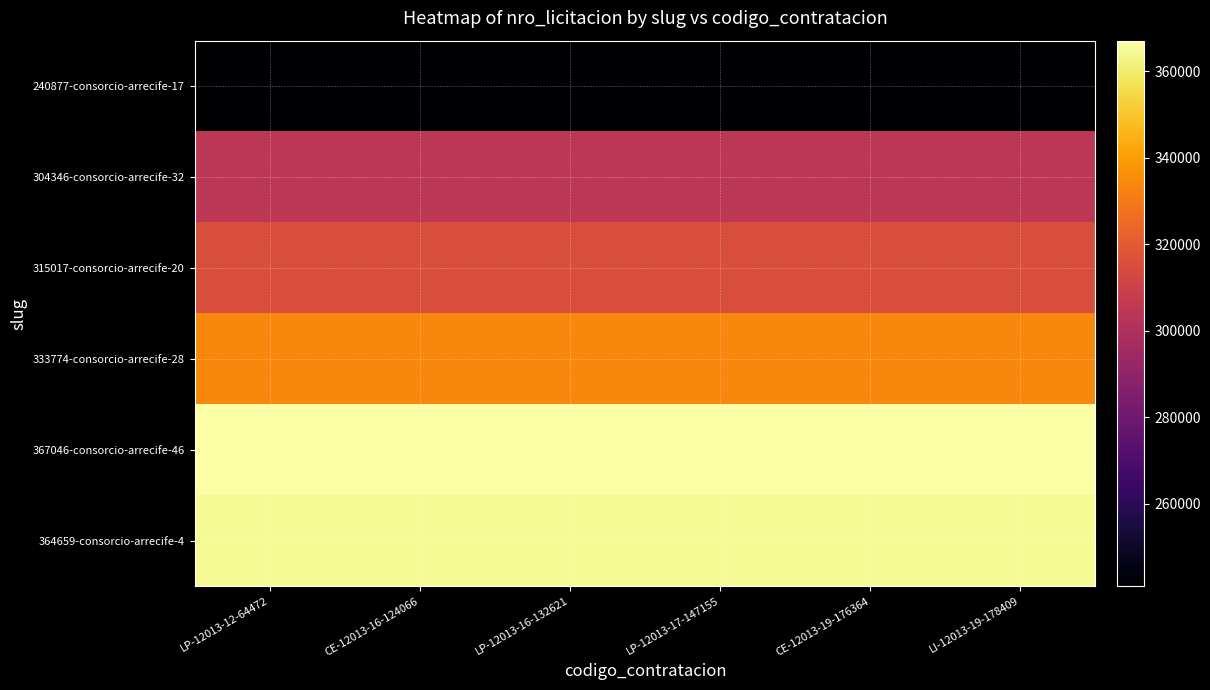

How many series are shown in this chart?

6